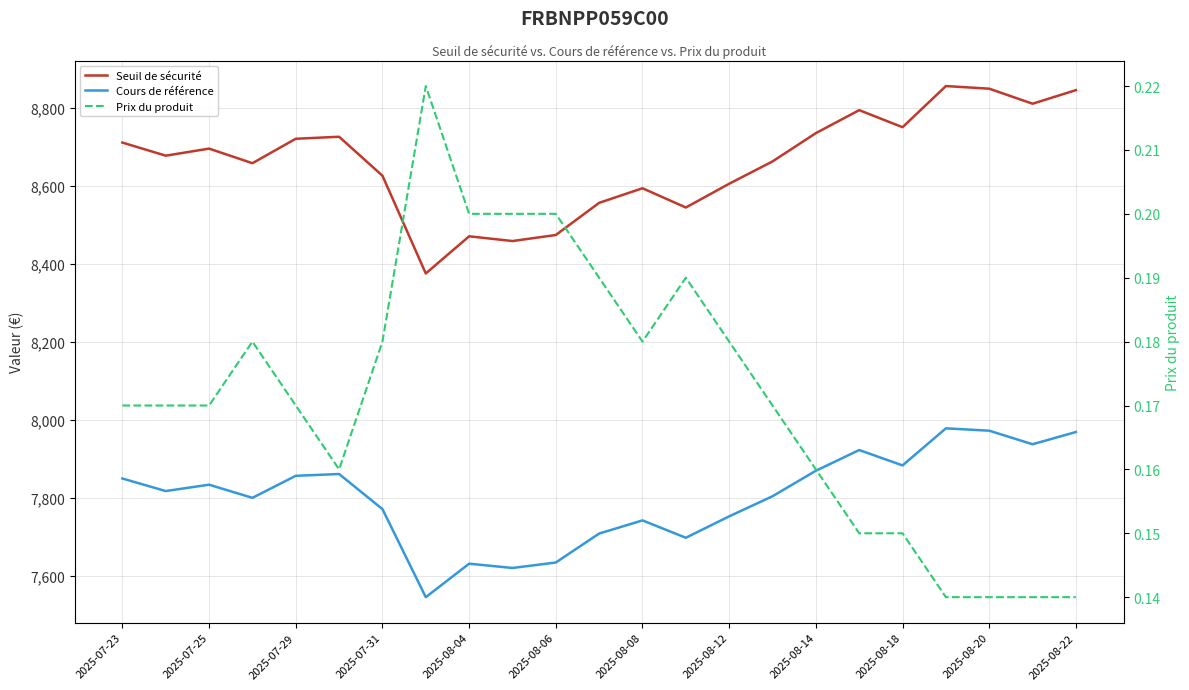

What is the average value of the Prix du produit series?

0.2